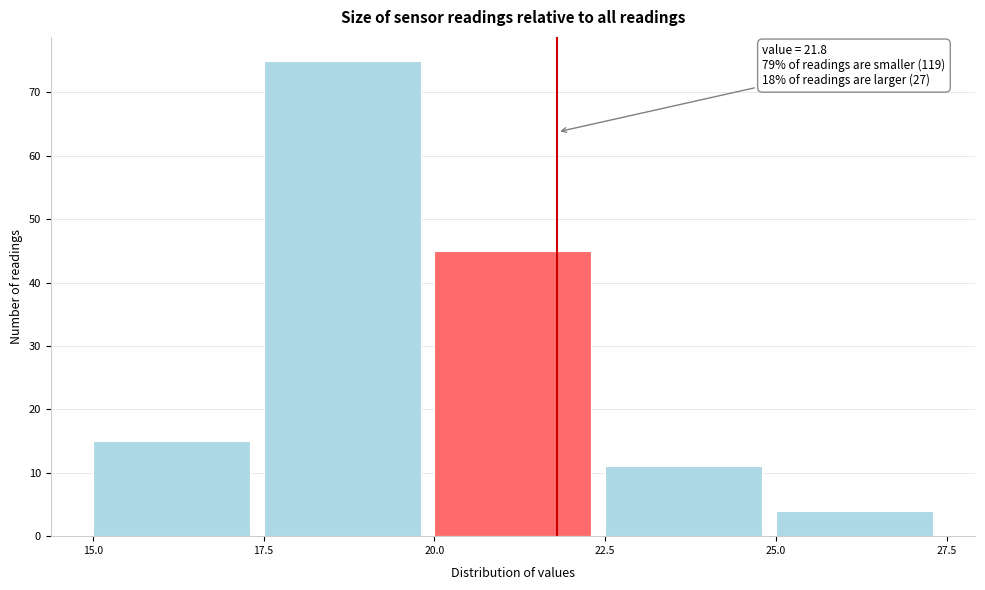

Over which range of the x-axis is the bar tallest?

17.5 to 20.0